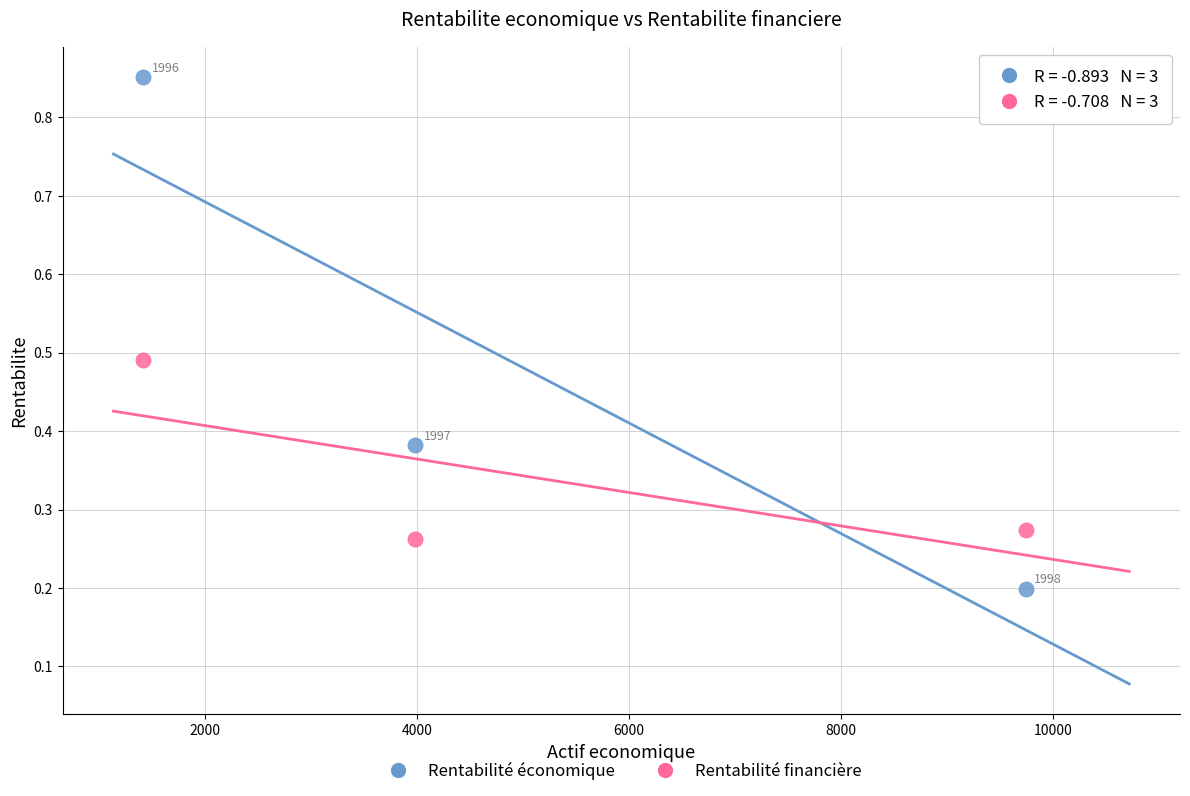

Which series has the widest spread of Y values?

Rentabilité économique